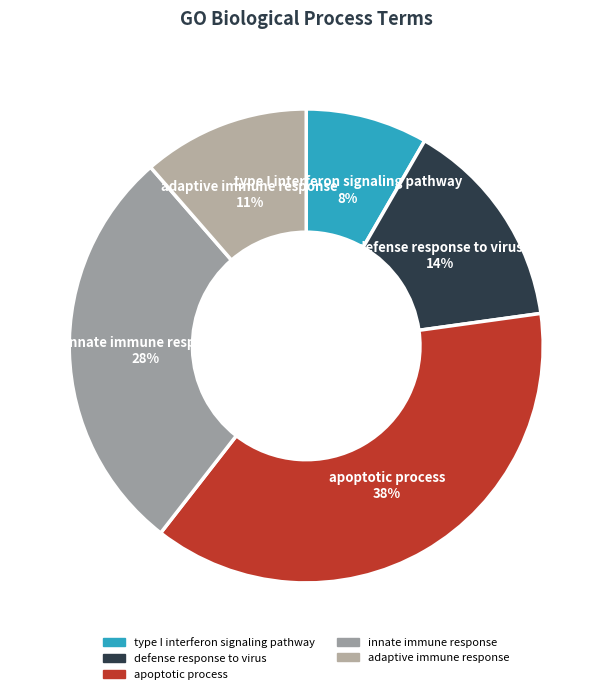

Approximately how many times larger is the value at defense response to virus compared to adaptive immune response?

1.3